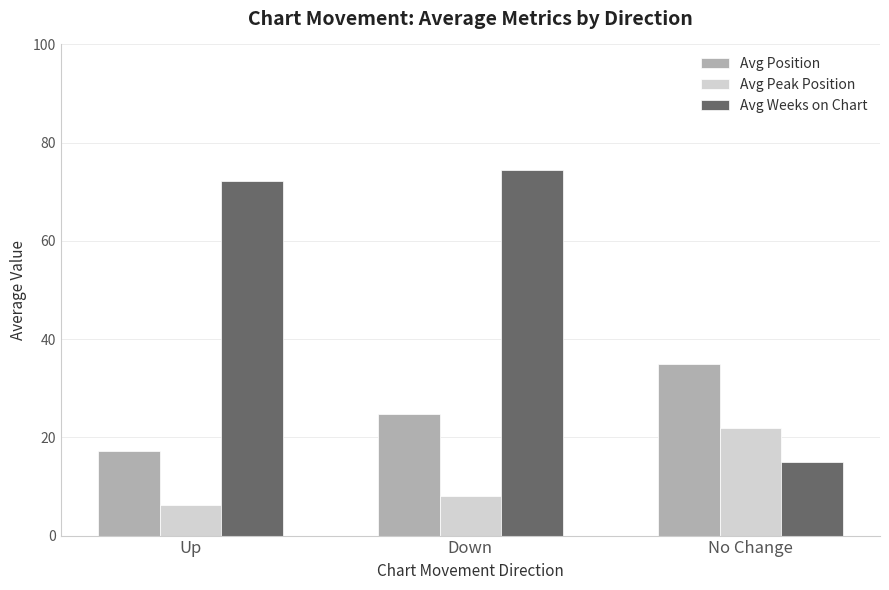

How many values in the Avg Weeks on Chart series are below 72?

1